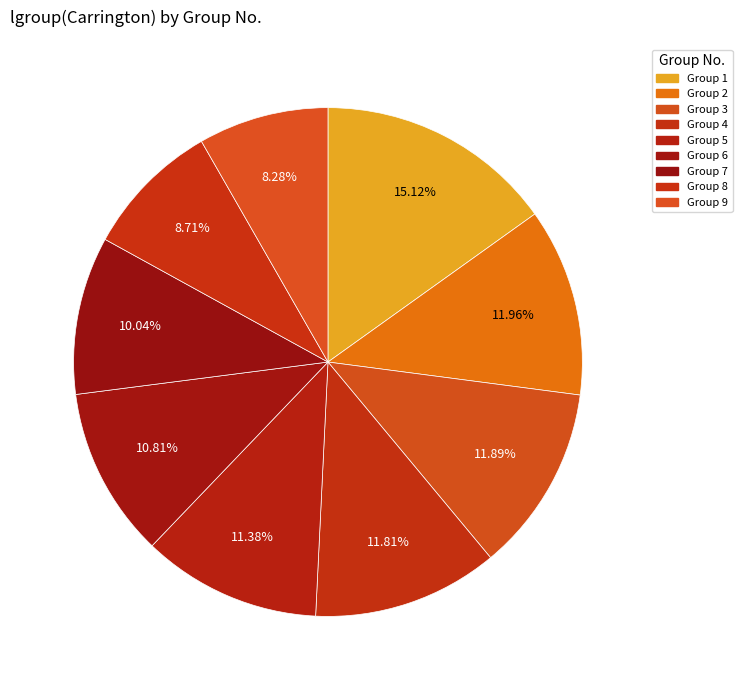

Which category has the smallest portion of the pie?

9